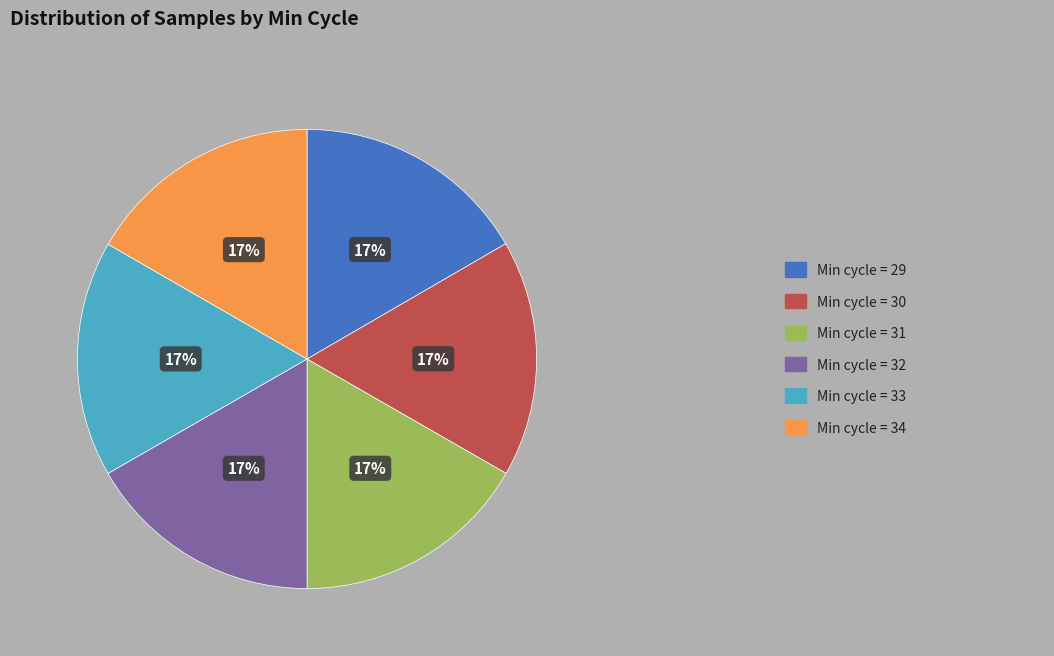

To the nearest percent, what is the average slice percentage?

17%